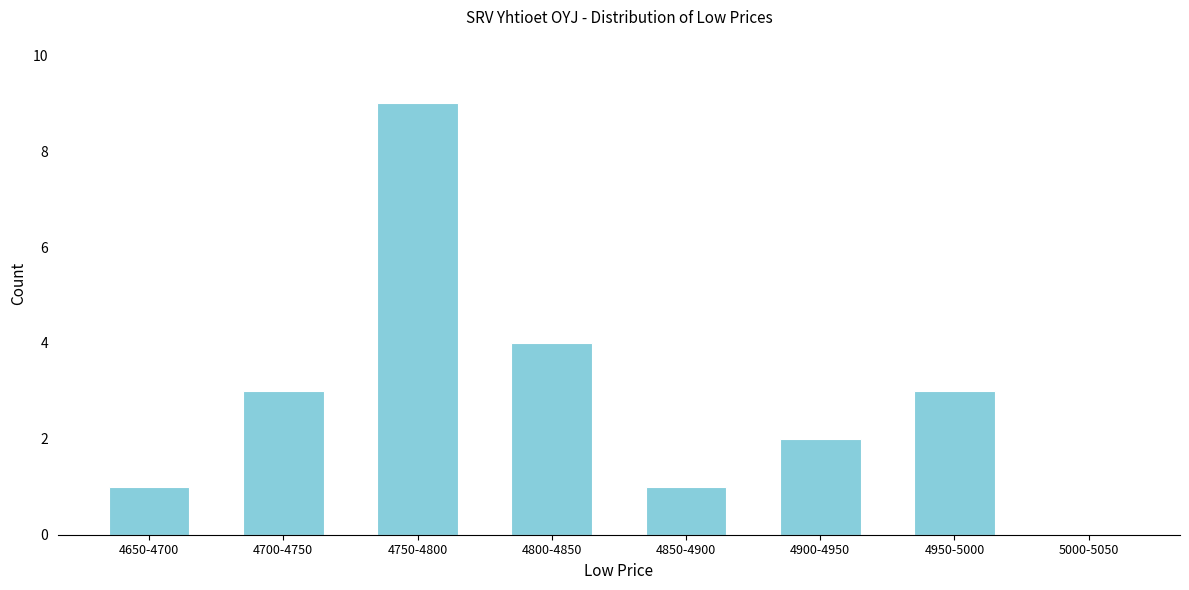

Reading left to right, list all the values displayed in this chart.

4650-4700=1	4700-4750=3	4750-4800=9	4800-4850=4	4850-4900=1	4900-4950=2	4950-5000=3	5000-5050=0